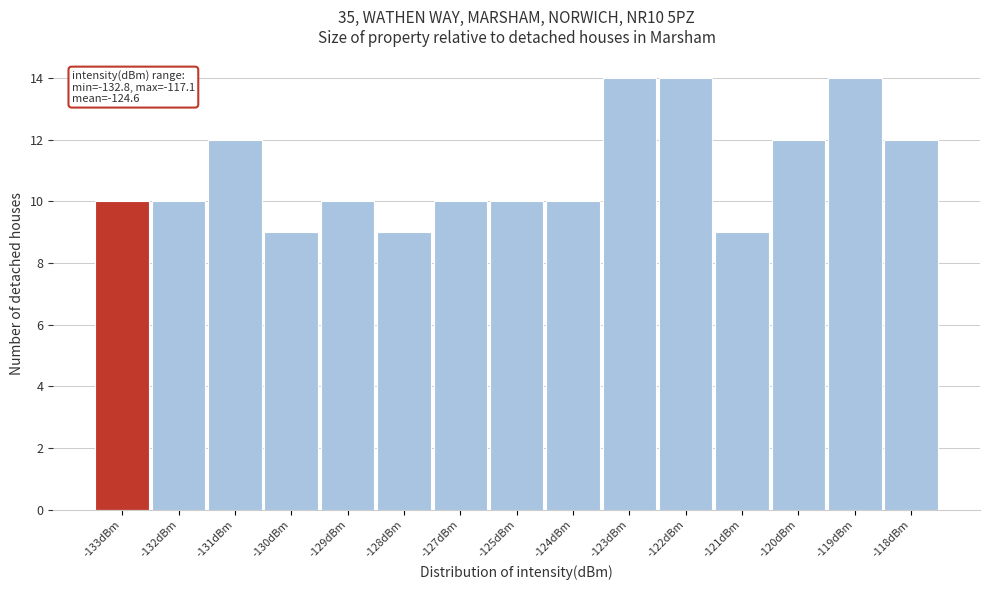

Reading left to right, transcribe all the data shown in this chart.

-133dBm=10	-132dBm=10	-131dBm=12	-130dBm=9	-129dBm=10	-128dBm=9	-127dBm=10	-125dBm=10	-124dBm=10	-123dBm=14	-122dBm=14	-121dBm=9	-120dBm=12	-119dBm=14	-118dBm=12